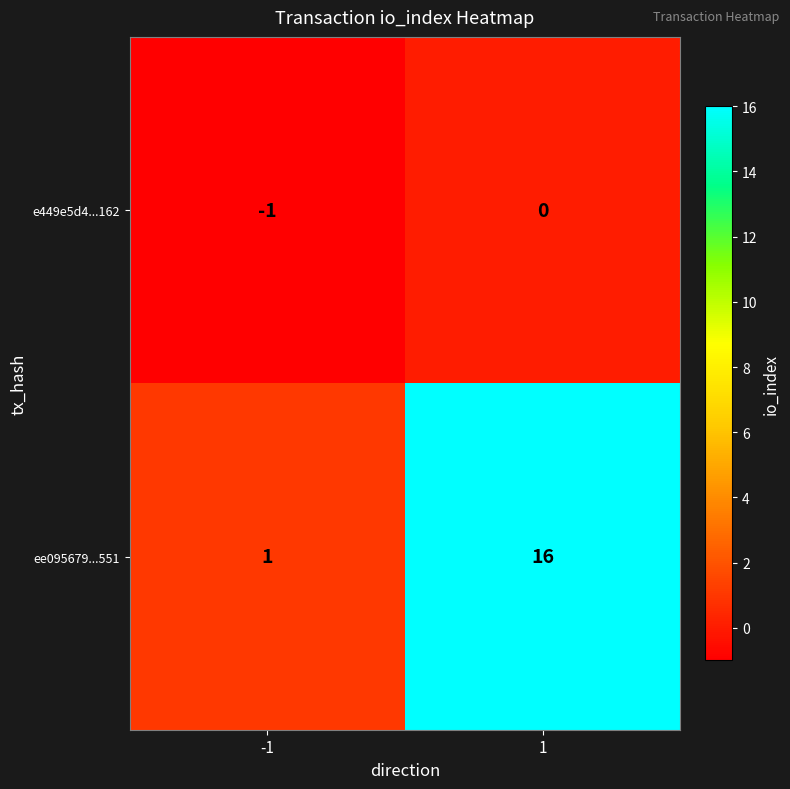

List the series in order of their peak value, highest first.

ee095679...551, e449e5d4...162